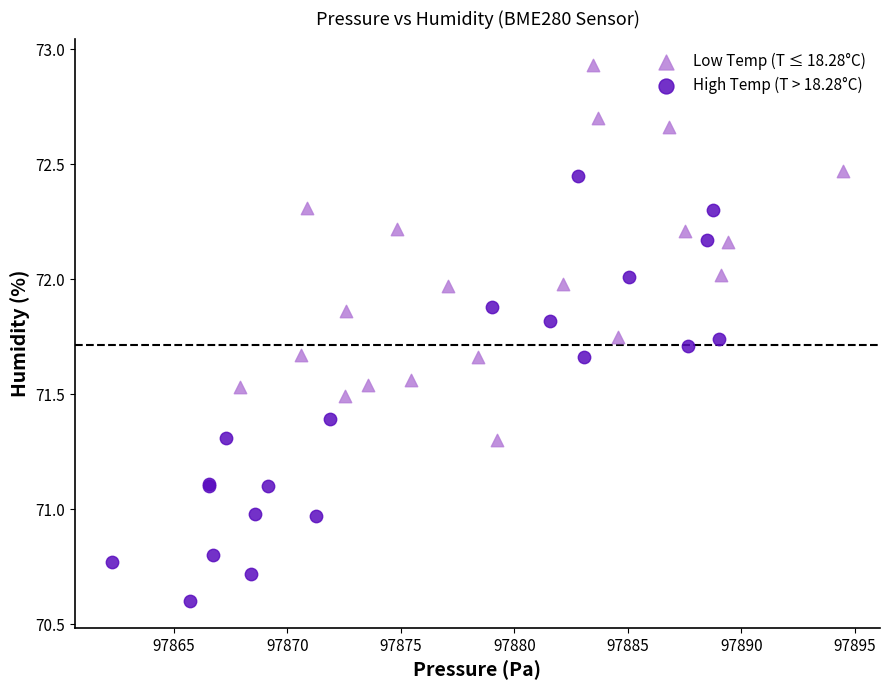

Which series reaches the minimum Y coordinate?

High Temp (T > 18.28°C)